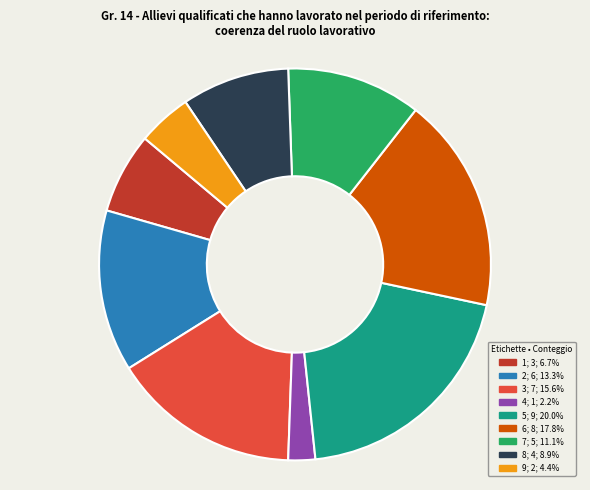

What is the ratio of the value at 6 to the value at 5?

0.9